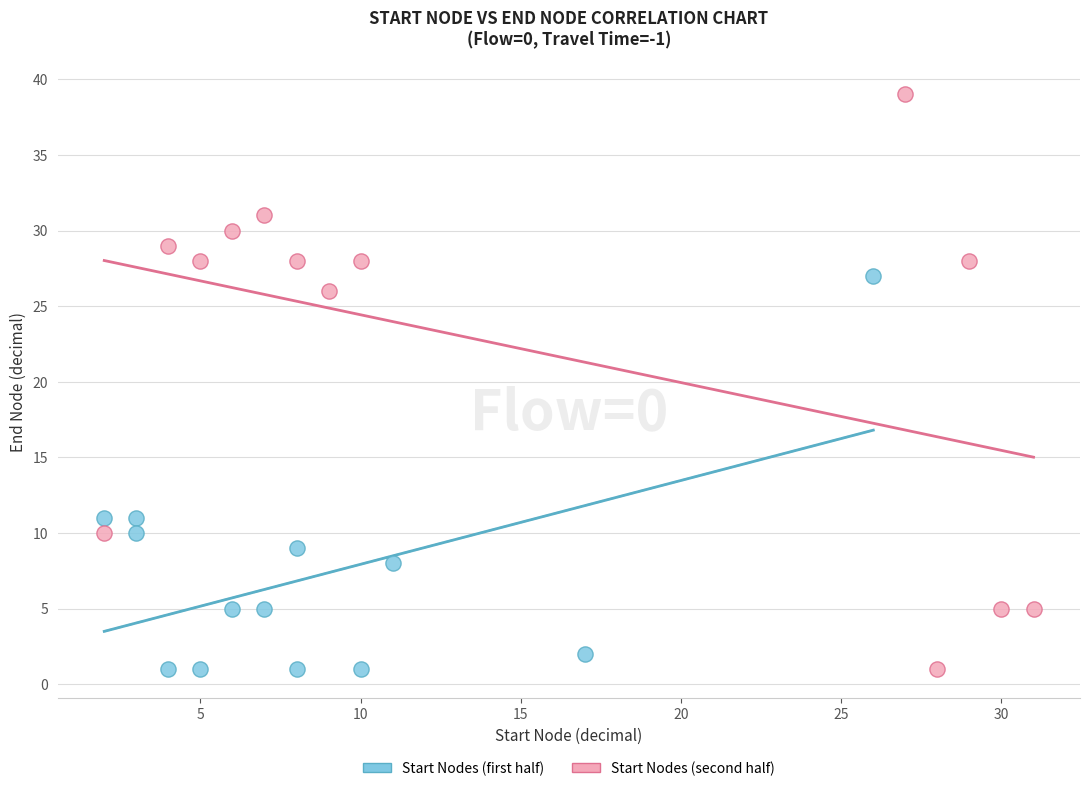

Which series has the largest Y range (max minus min)?

Start Nodes (second half)